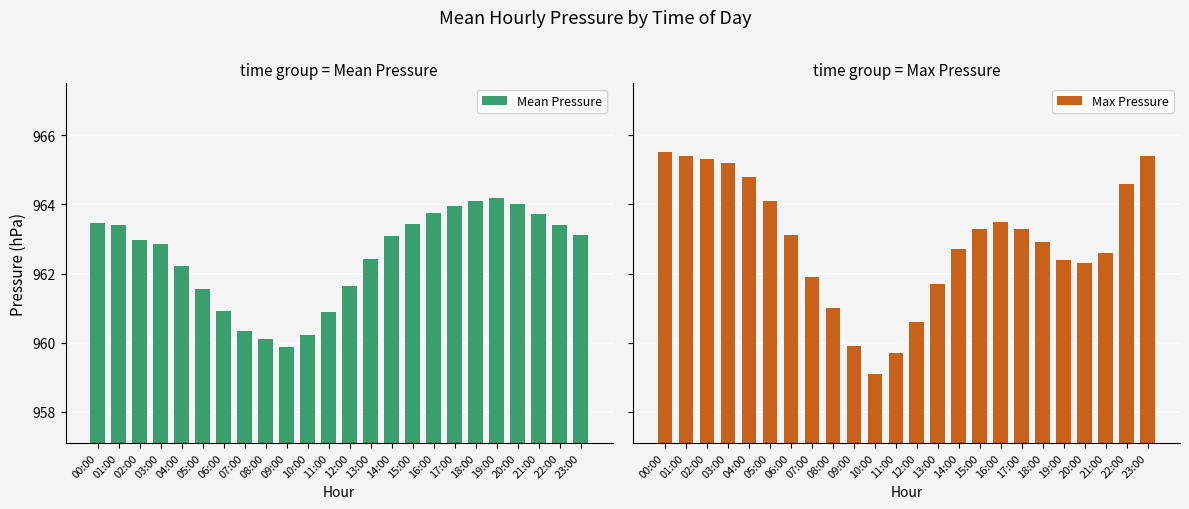

What is the difference between the maximum and second lowest values in the Mean Pressure series?

4.1